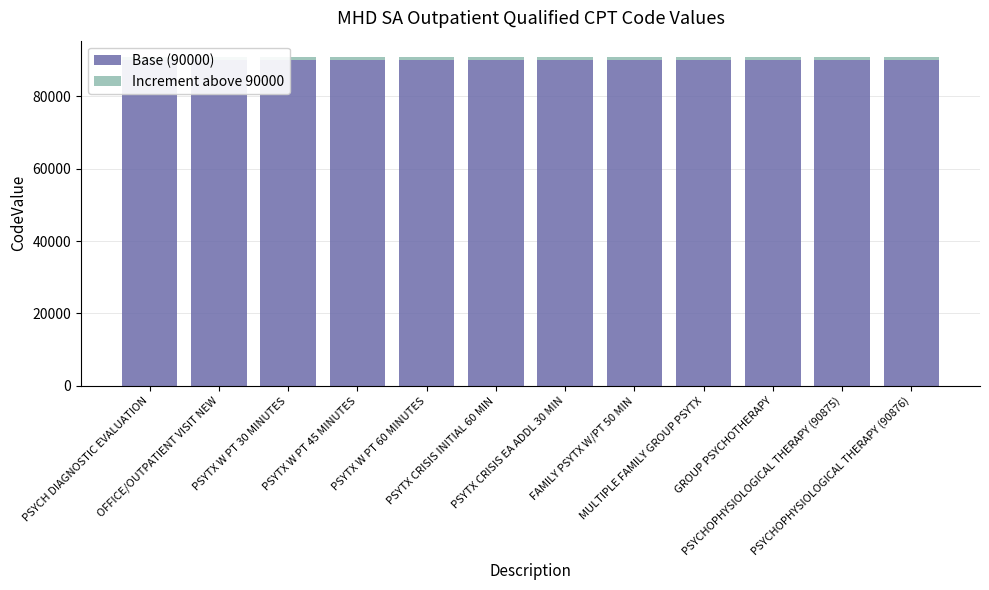

Is it true that Base (90000) equals 90000 at PSYTX W PT 30 MINUTES?

True